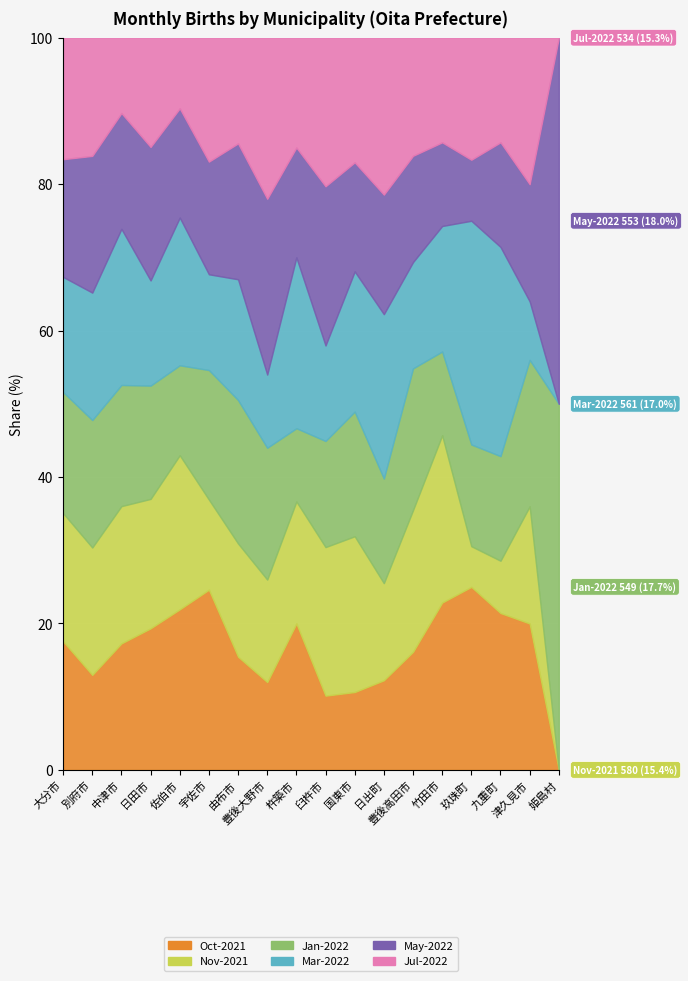

What is the total value across all series at 国東市?

100.0